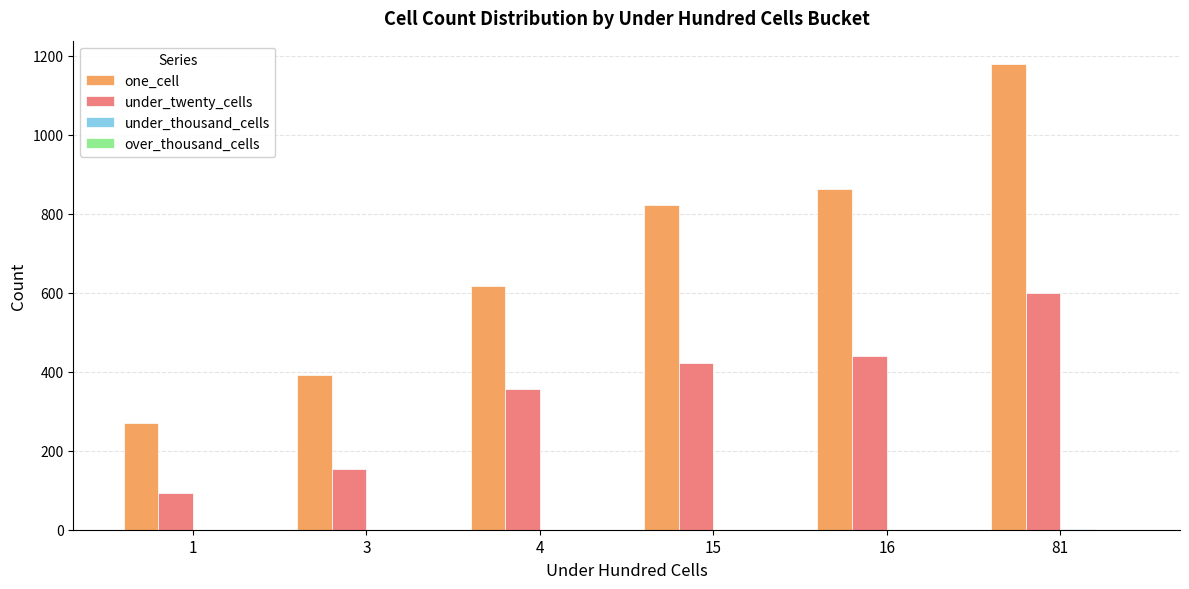

What is the sum of all under_twenty_cells values?

2062